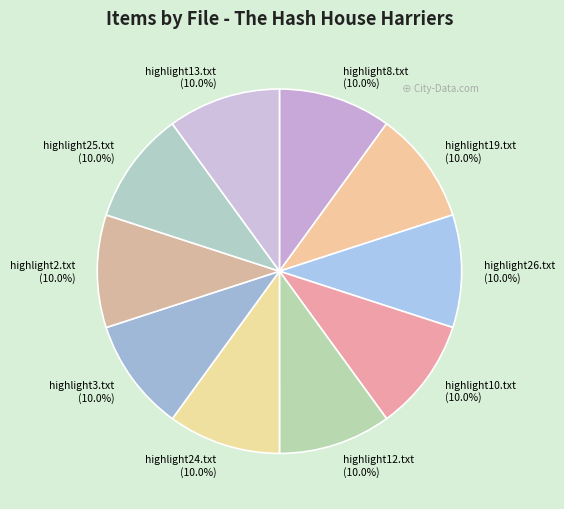

How much of the chart is everything except highlight8.txt?

90.0%